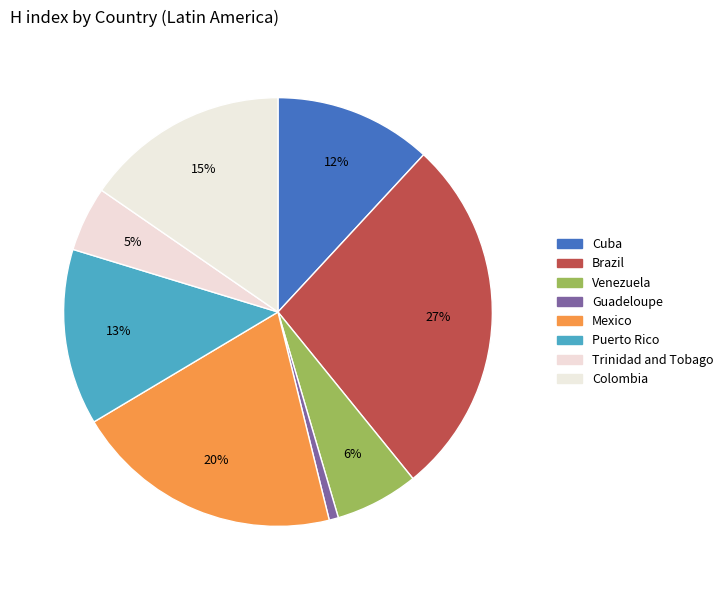

To the nearest percent, what is the difference between the largest and smallest slice percentages?

27%